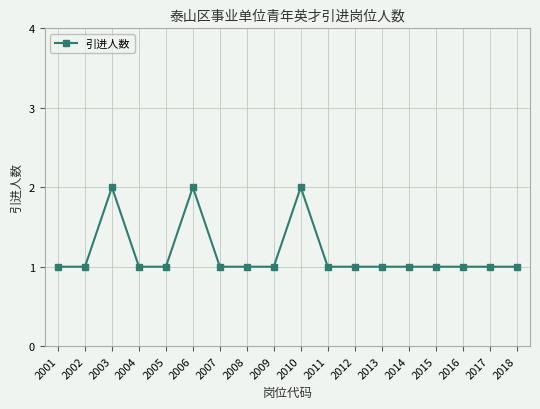

How many distinct data groups are displayed?

1